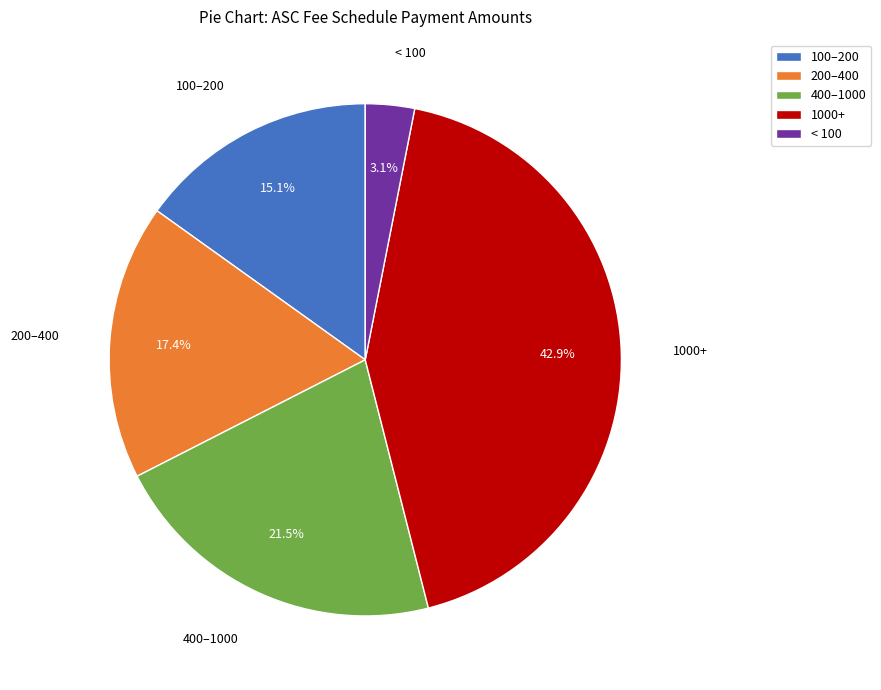

Count the number of slices in the pie.

5